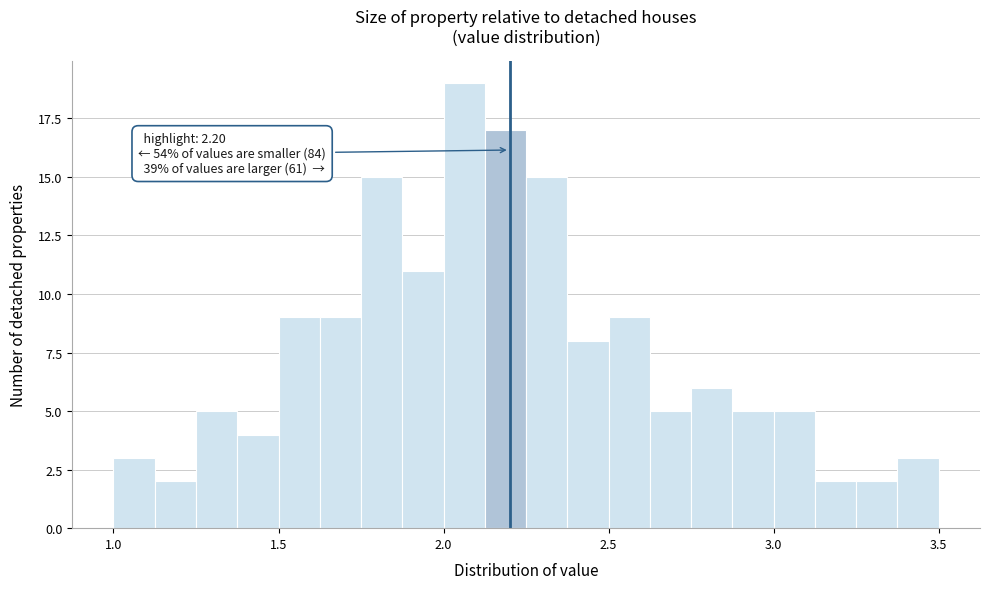

Read against the x-axis, roughly where is the centre of the tallest bar?

2.05